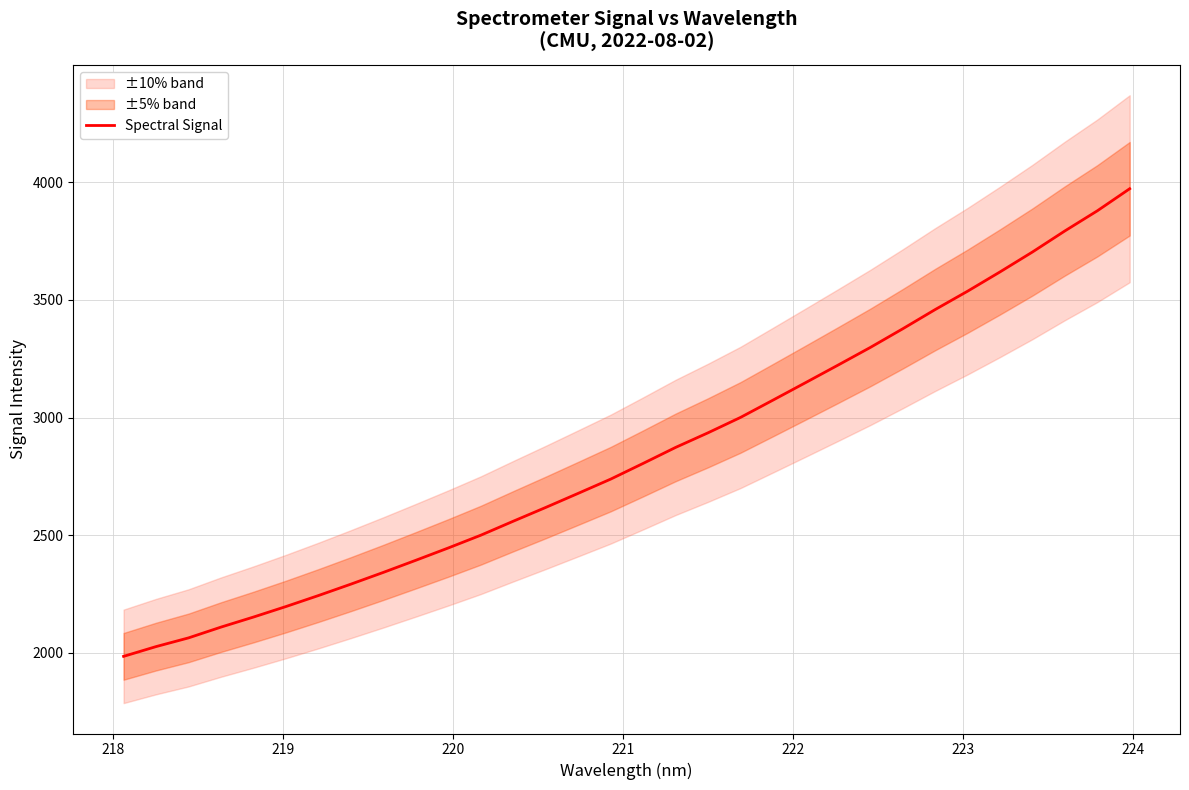

What is the maximum value for Spectral Signal?

3972.1